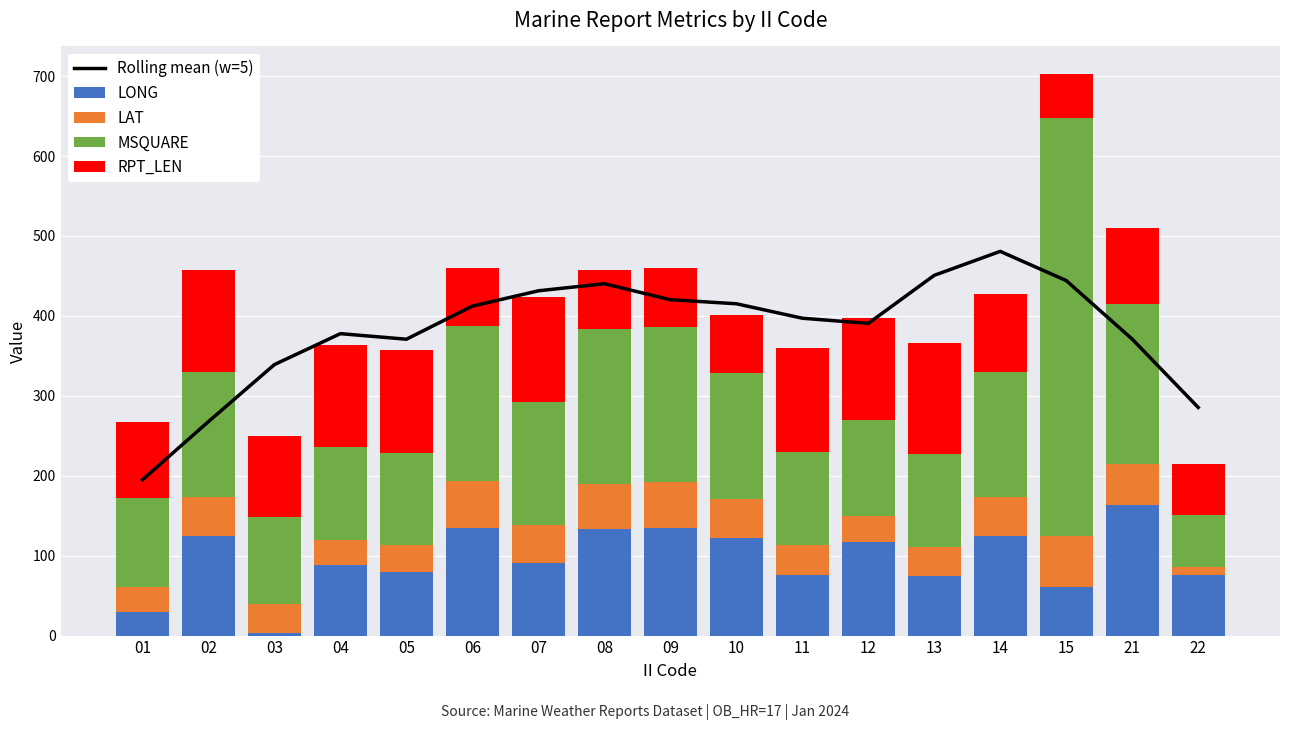

What is the difference between the maximum and minimum values in the LAT series?

54.1